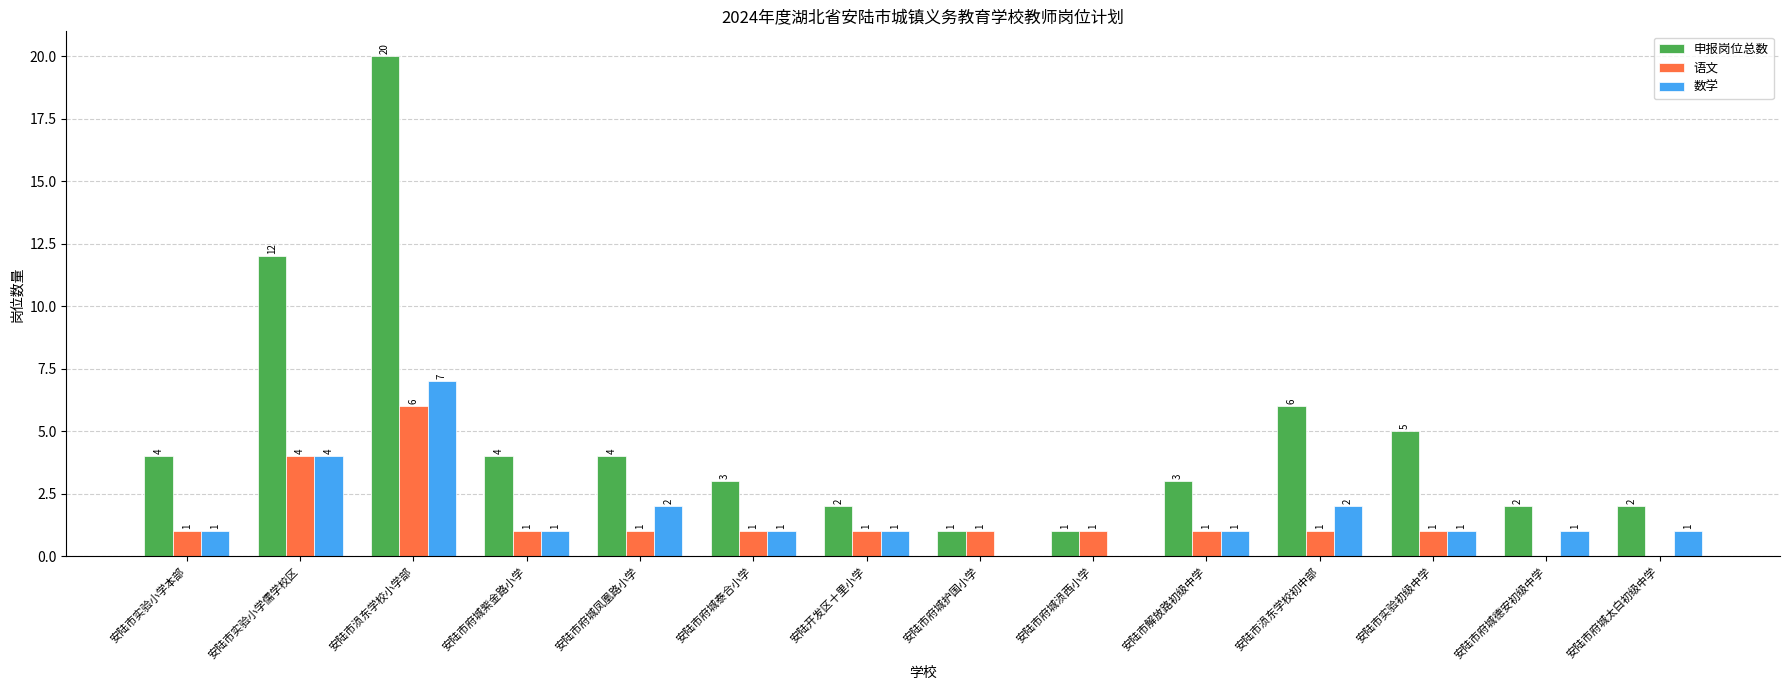

How many groups of bars are there?

14